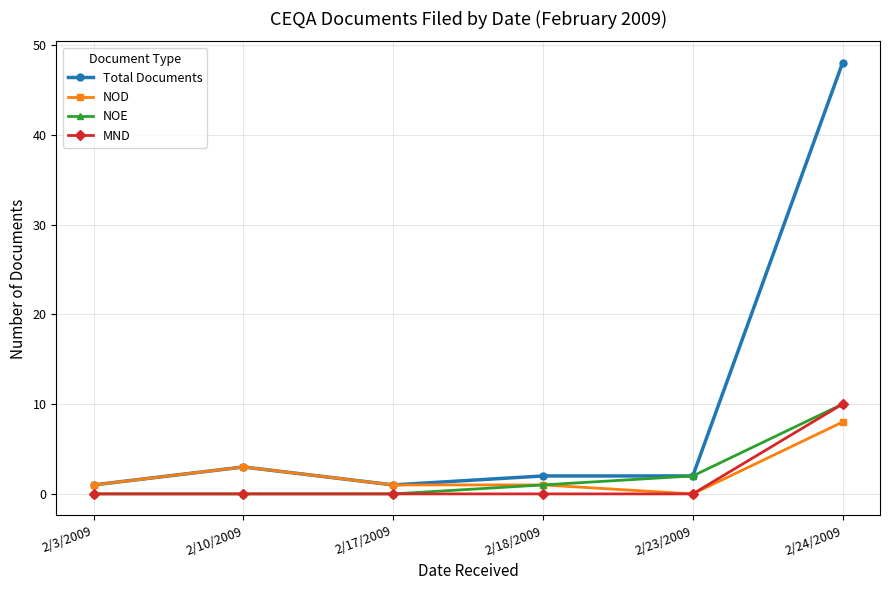

What is the average value of the Total Documents series?

10